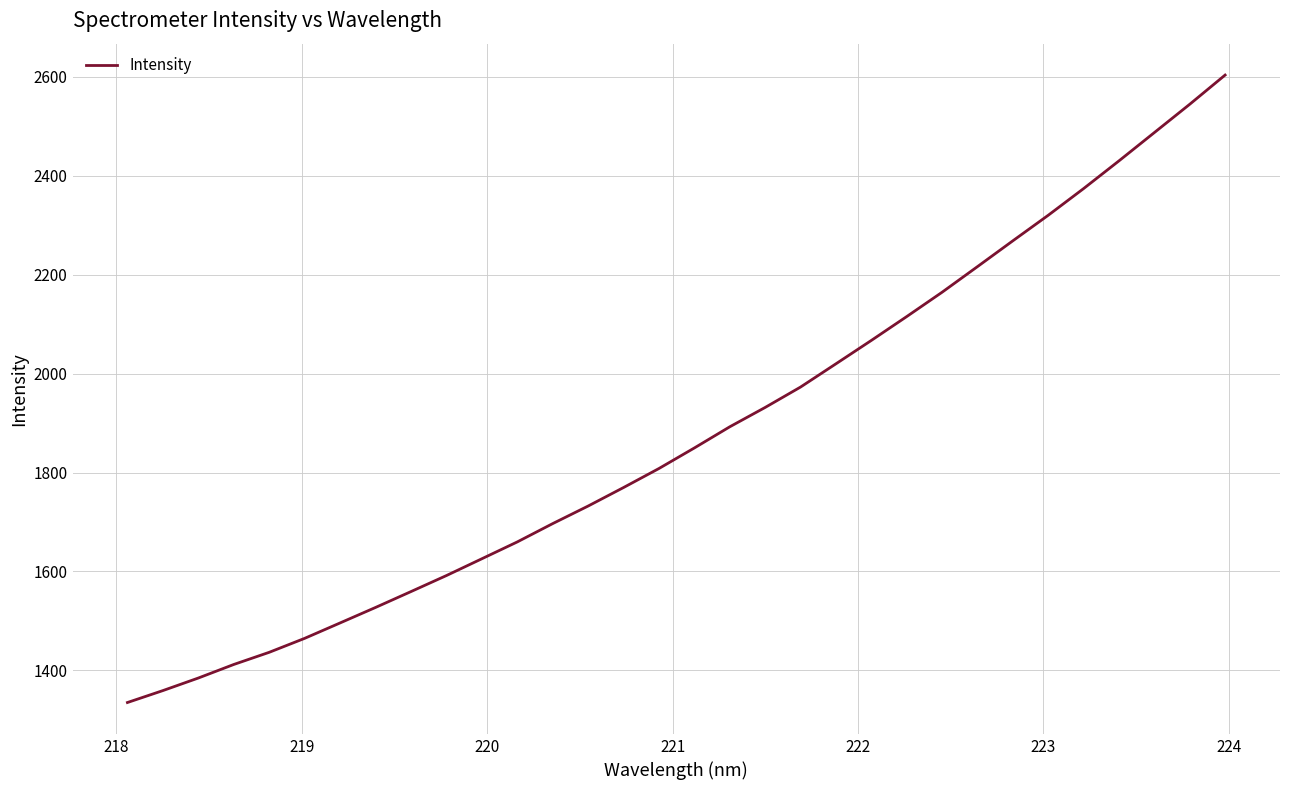

What is the maximum value shown in the chart?

2603.4